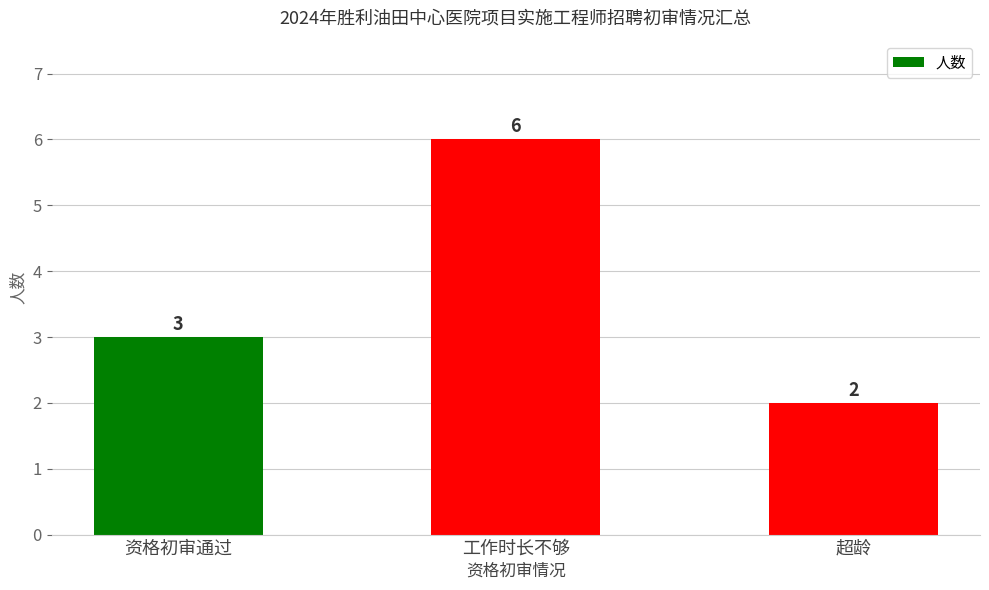

Rank the categories by value from lowest to highest.

超龄, 资格初审通过, 工作时长不够